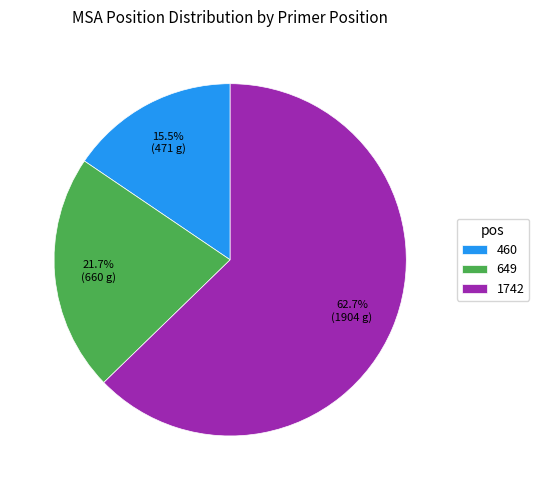

Which has a higher value, 649 or 1742?

1742